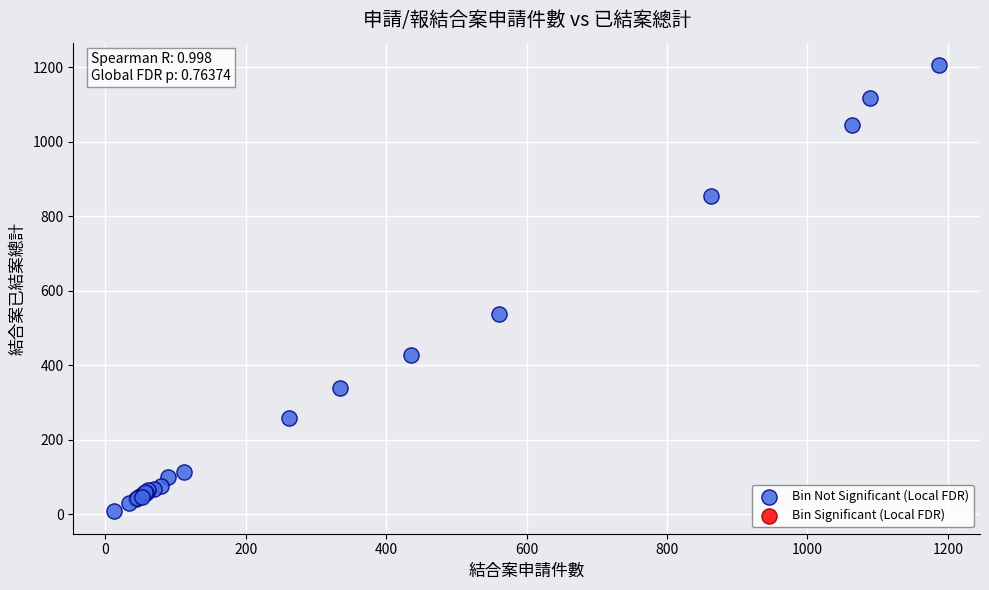

What Y value in the scatter plot is closest to 607?

537